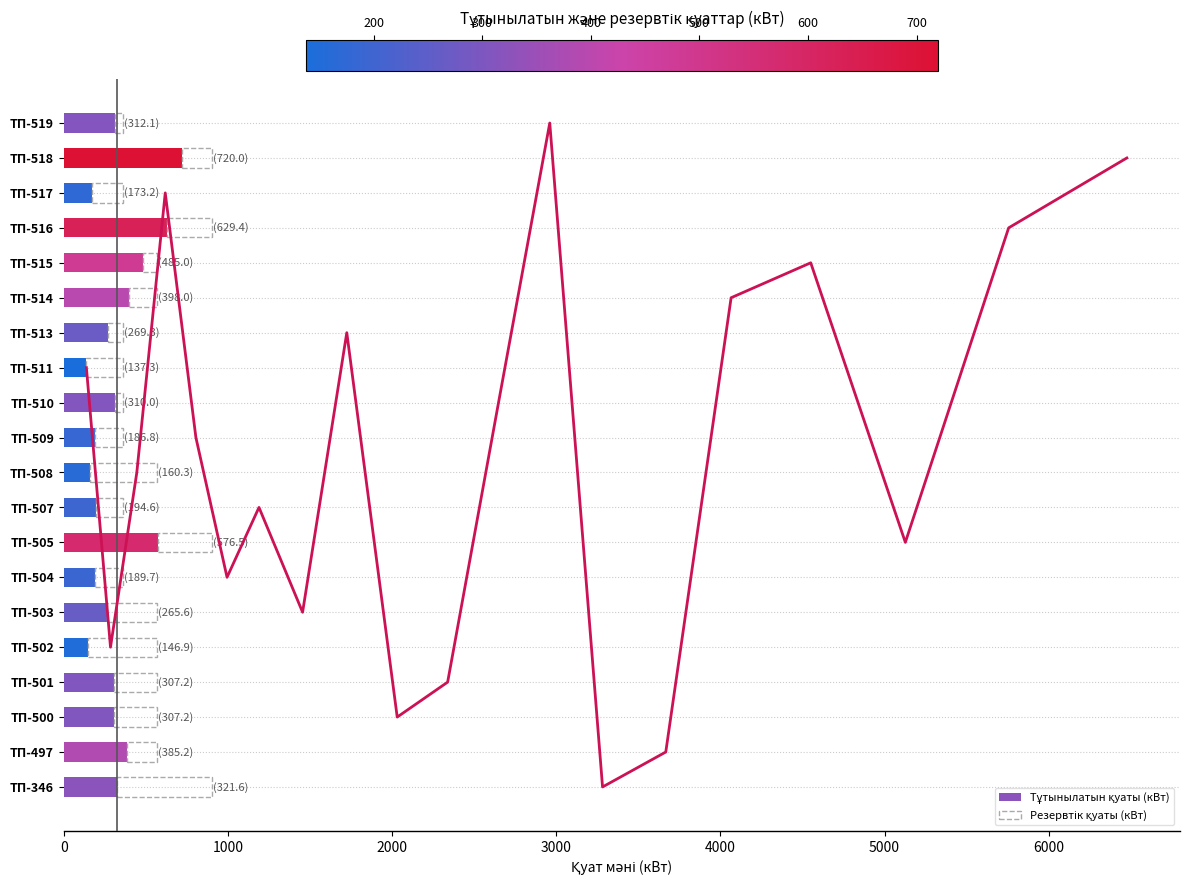

Read the Резервтік қуаты (кВт) value at ТП-497.

181.8